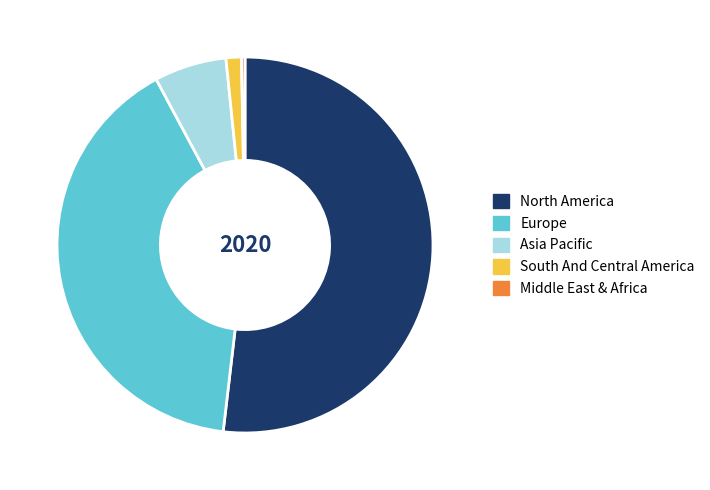

Is the sum of North America and South And Central America greater than half?

Yes